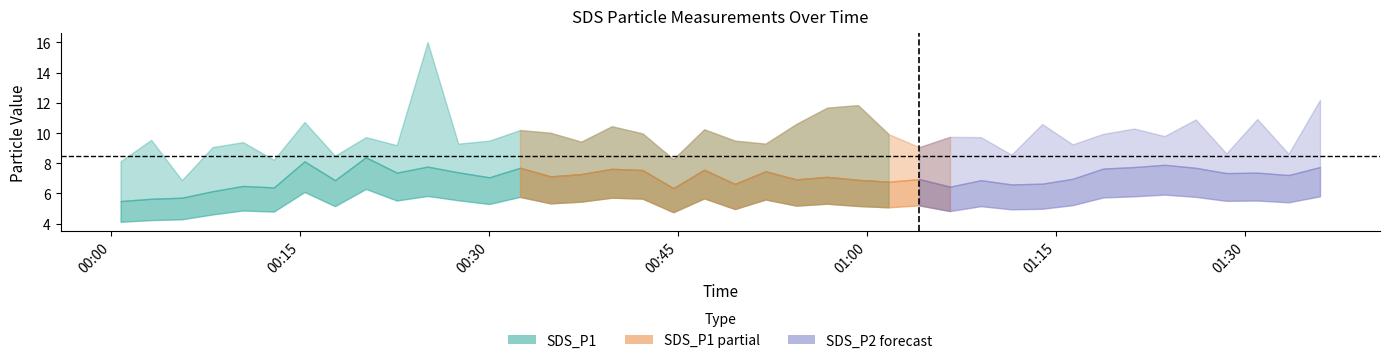

Reading left to right, extract all data points from this chart.

SDS_P1: 0=8.1	1=9.6	2=6.9	3=9.1	4=9.4	5=8.2	6=10.7	7=8.5	8=9.7	9=9.2	10=16.0	11=9.3	12=9.5	13=10.2	14=10.0	15=9.4	16=10.4	17=10.0	18=8.3	19=10.2	20=9.5	21=9.3	22=10.6	23=11.7	24=11.8	25=9.9	26=9.1	27=9.8	28=9.7	29=8.6	30=10.6	31=9.2	32=9.9	33=10.3	34=9.8	35=10.9	36=8.7	37=10.9	38=8.6	39=12.2
SDS_P2: 0=5.5	1=5.7	2=5.7	3=6.2	4=6.5	5=6.4	6=8.1	7=6.9	8=8.4	9=7.4	10=7.8	11=7.4	12=7.1	13=7.7	14=7.1	15=7.3	16=7.6	17=7.5	18=6.3	19=7.6	20=6.6	21=7.5	22=6.9	23=7.1	24=6.9	25=6.8	26=7.0	27=6.5	28=6.9	29=6.6	30=6.7	31=7.0	32=7.7	33=7.8	34=7.9	35=7.7	36=7.3	37=7.4	38=7.2	39=7.8